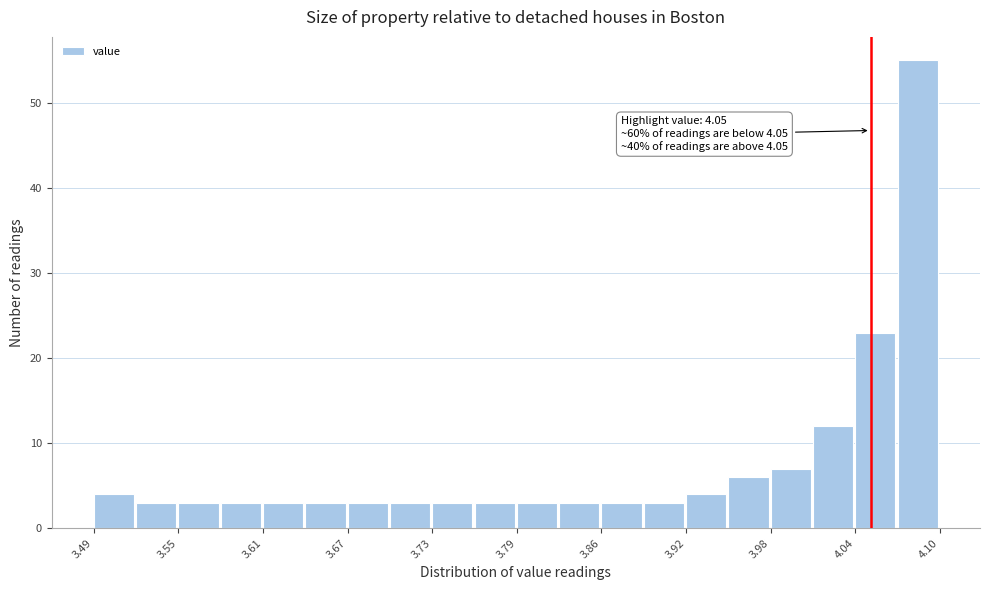

Around what value on the x-axis is the tallest bar? Give the approximate position of its centre, as read against the axis.

4.08